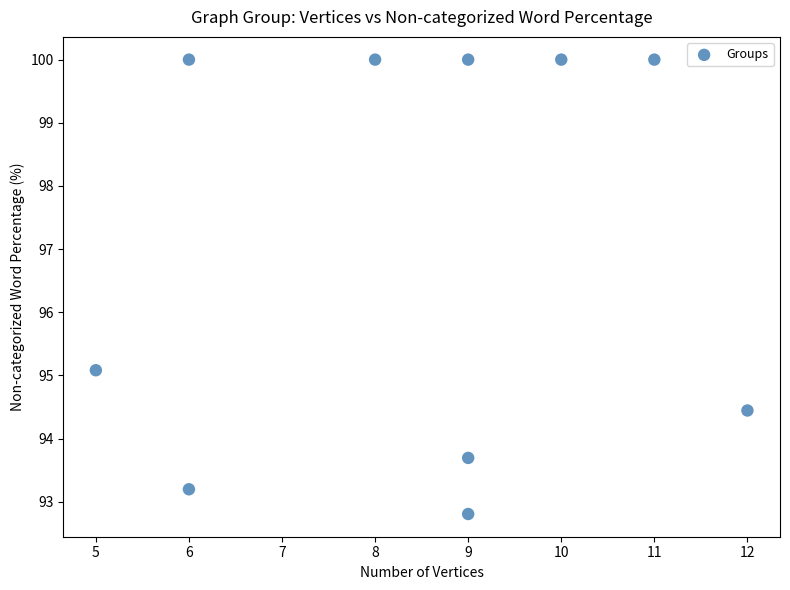

What Y value in the scatter plot is closest to 96?

95.1